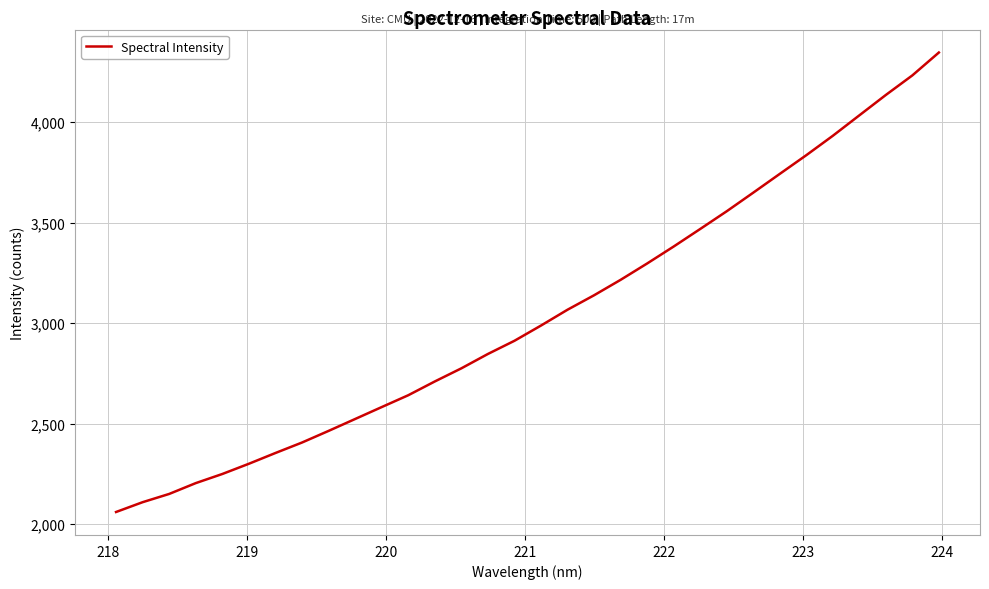

How many lines are shown in the chart?

1